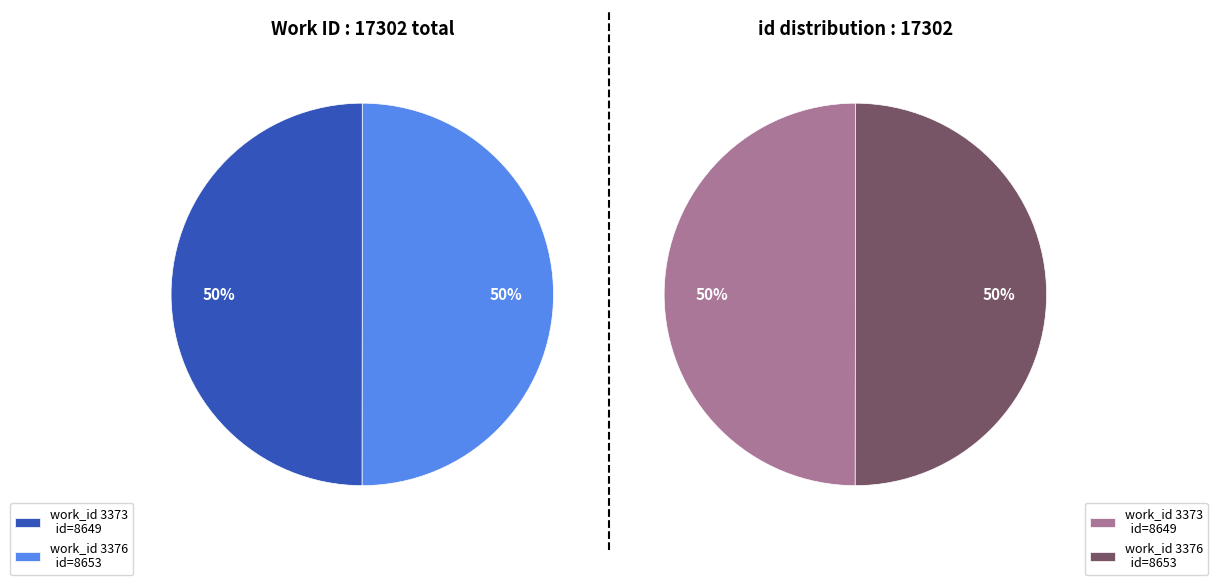

What is the change in value from 3373 to 3376?

+4